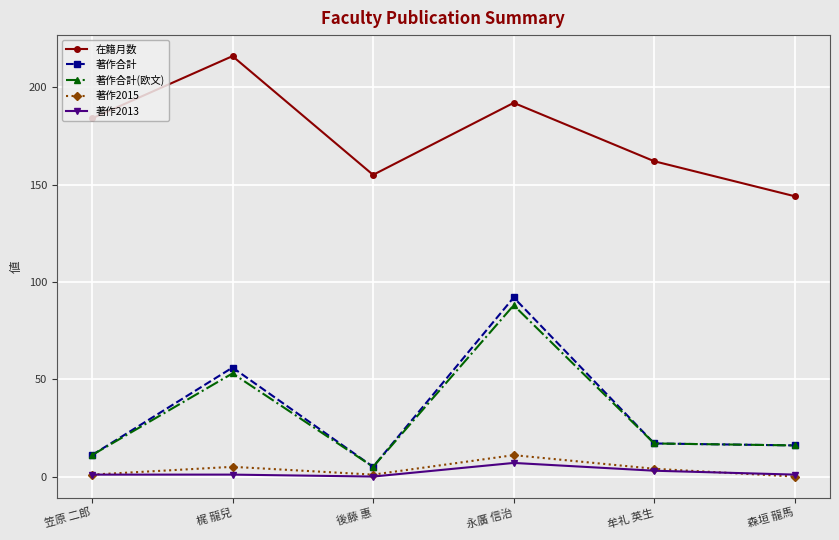

Where is 著作合計(欧文) nearest to the value 46?

梶 龍兒